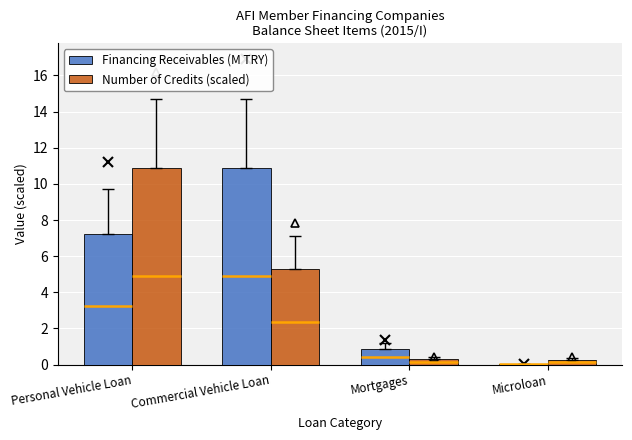

Between Personal Vehicle Loan and Commercial Vehicle Loan, which series saw the biggest shift?

Number of Credits (scaled)